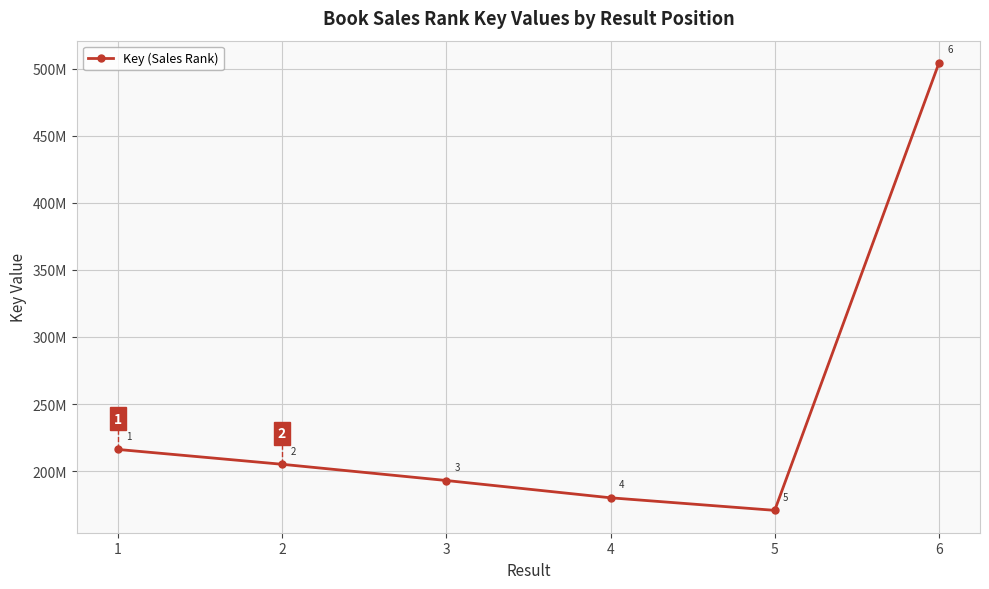

Which label corresponds to the smallest value in the chart?

5